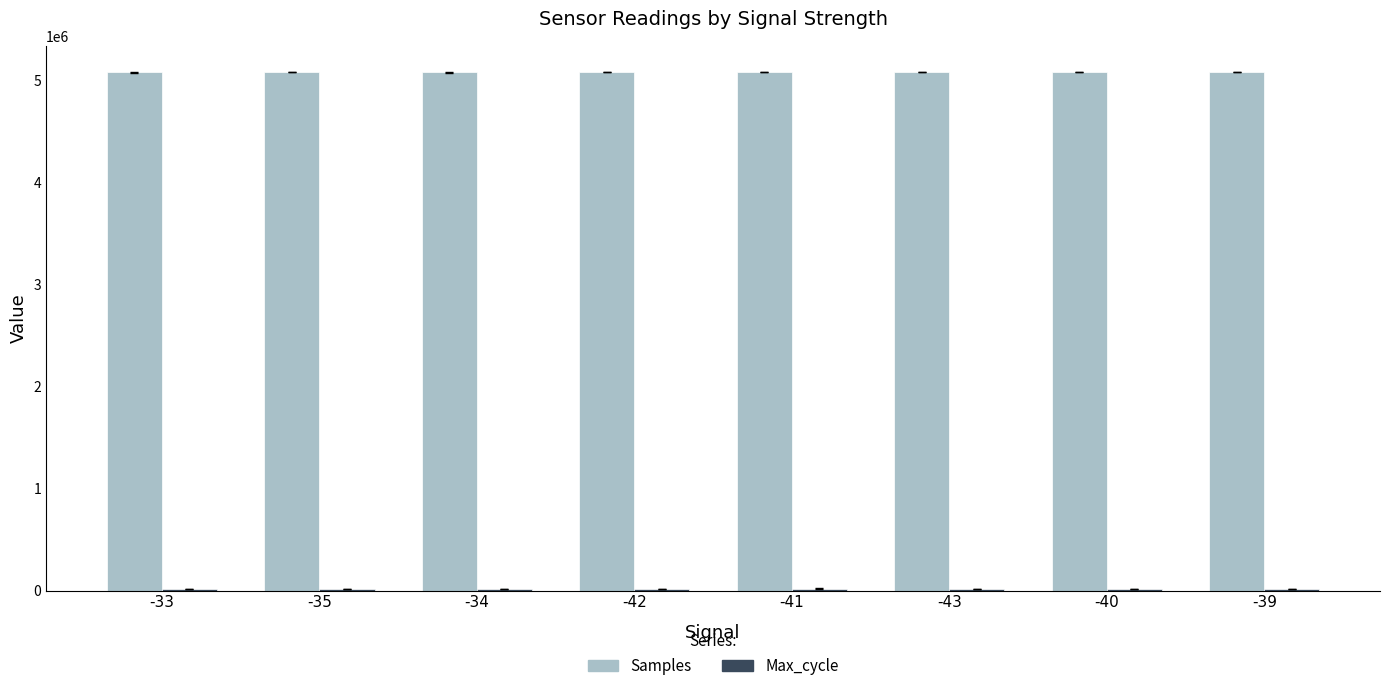

How many series are shown in this chart?

2